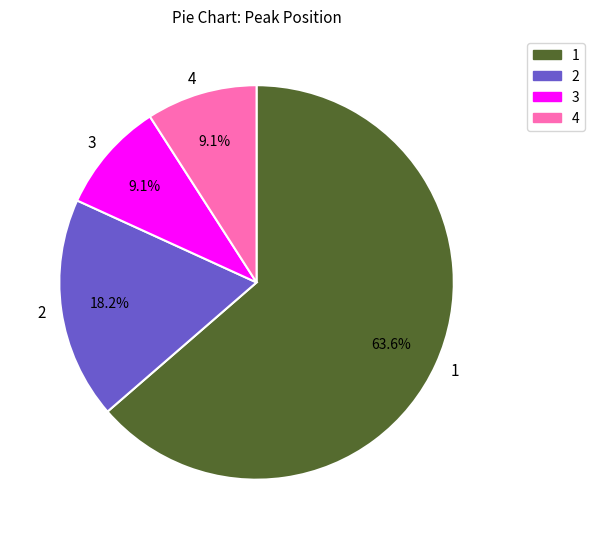

What is the ratio of the value at 1 to the value at 2?

3.5